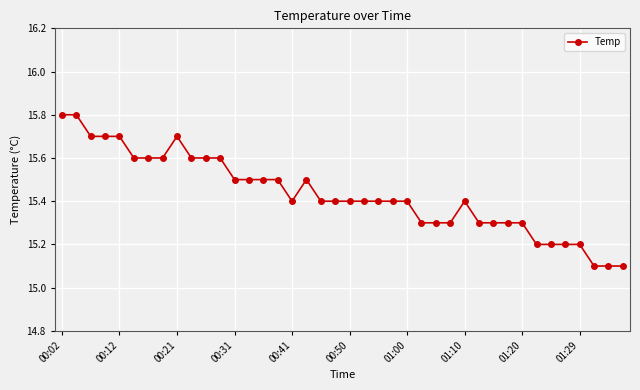

Reading left to right, transcribe all the data shown in this chart.

15.8	15.8	15.7	15.7	15.7	15.6	15.6	15.6	15.7	15.6	15.6	15.6	15.5	15.5	15.5	15.5	15.4	15.5	15.4	15.4	15.4	15.4	15.4	15.4	15.4	15.3	15.3	15.3	15.4	15.3	15.3	15.3	15.3	15.2	15.2	15.2	15.2	15.1	15.1	15.1